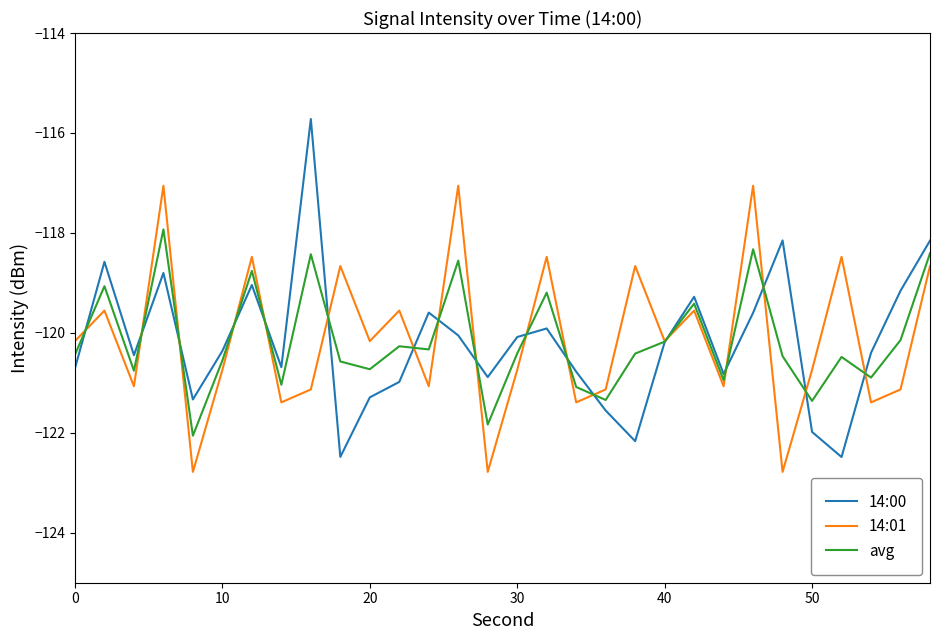

Which series has the widest spread of values?

14:00